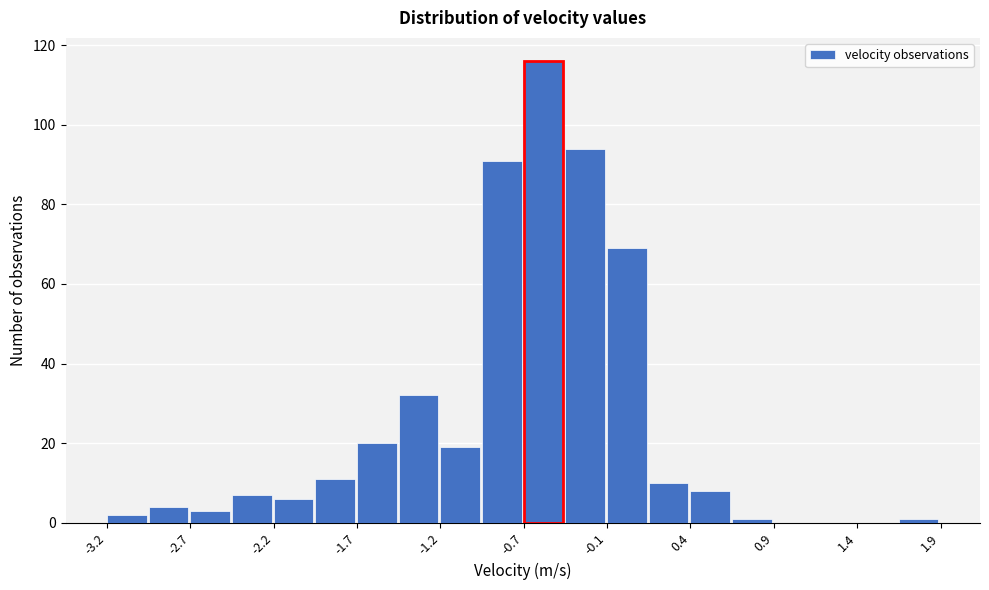

Around what value on the x-axis is the tallest bar? Give the approximate position of its centre, as read against the axis.

-0.5